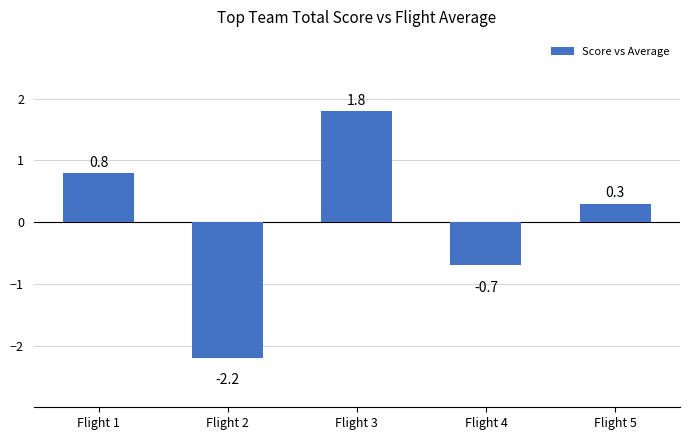

Where is the data nearest to the value 0?

Flight 5